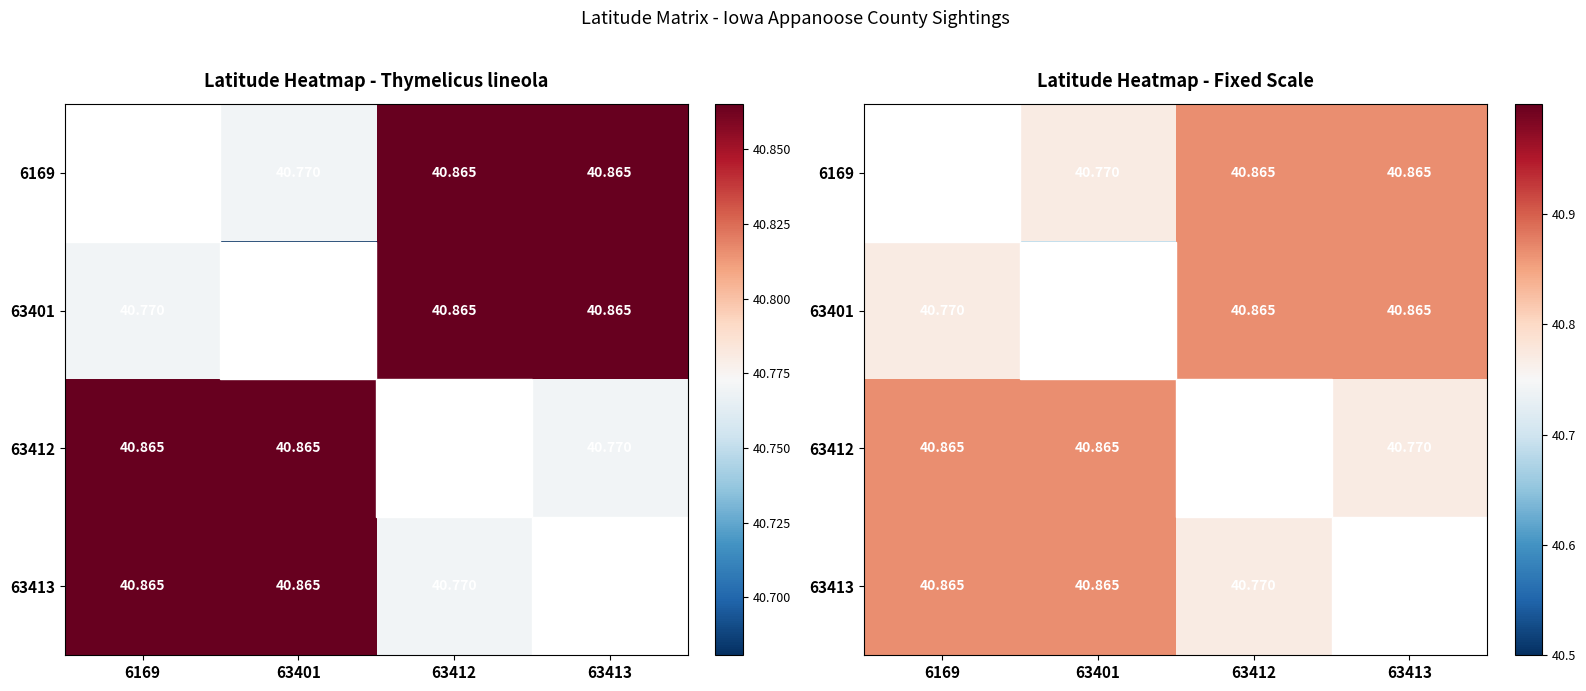

What is the difference between the 63401 values at 6169 and 63412?

0.1